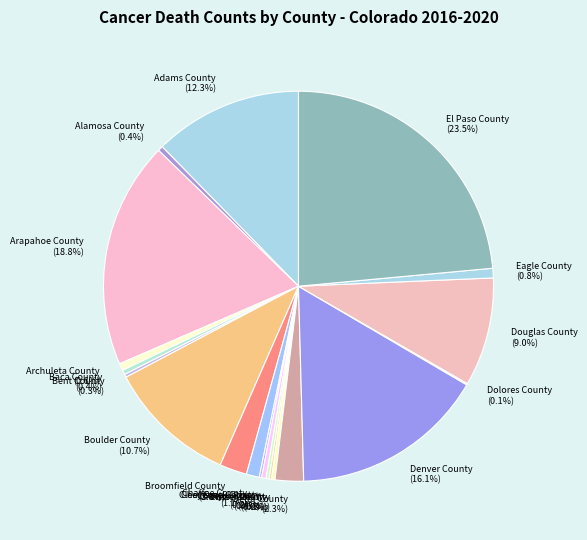

Which slice is the largest?

El Paso County